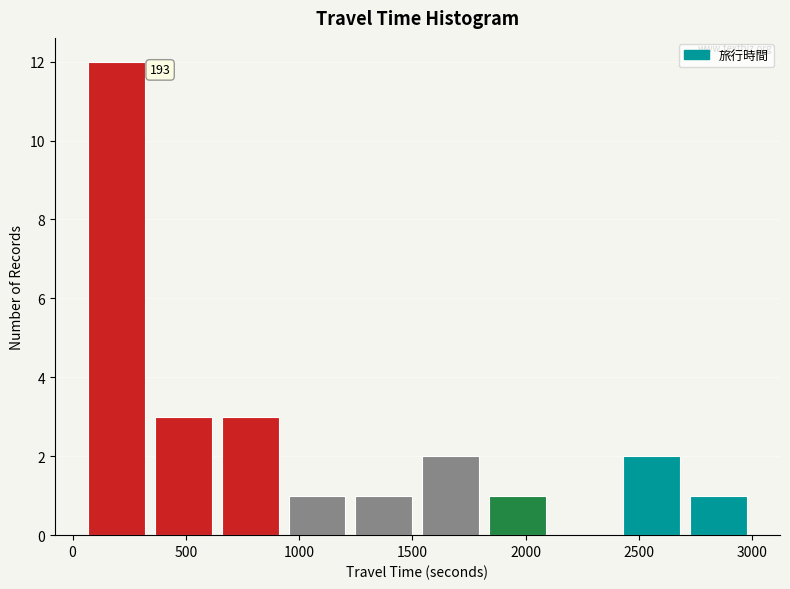

Which range on the x-axis has the tallest bar?

50 to 350